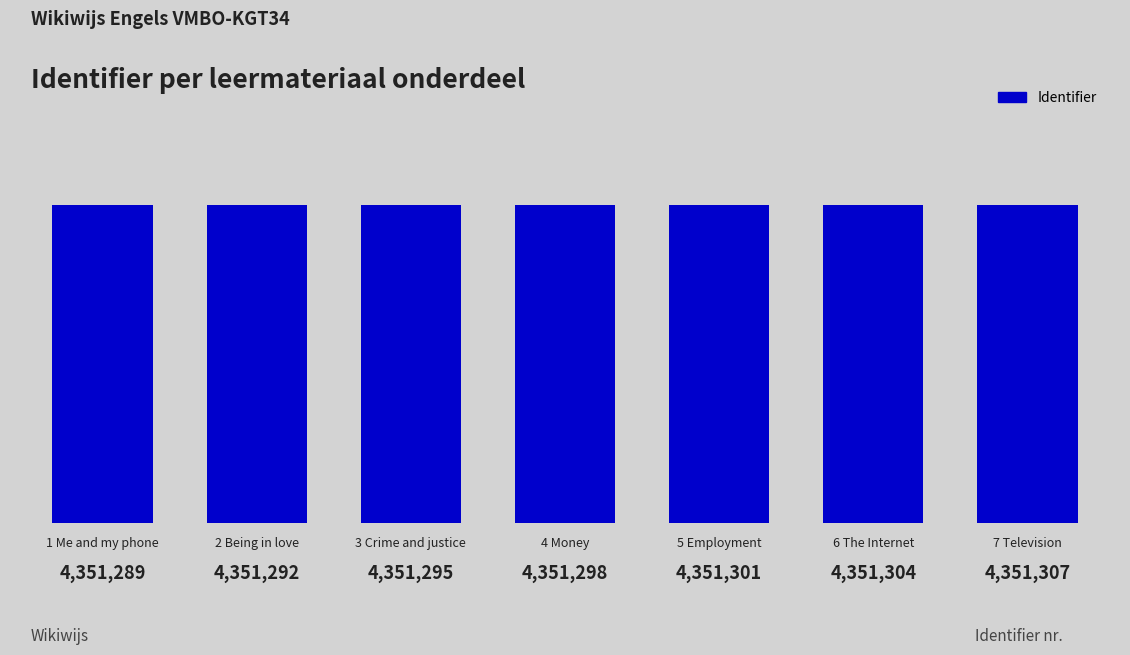

What is the maximum value shown in the chart?

4351307